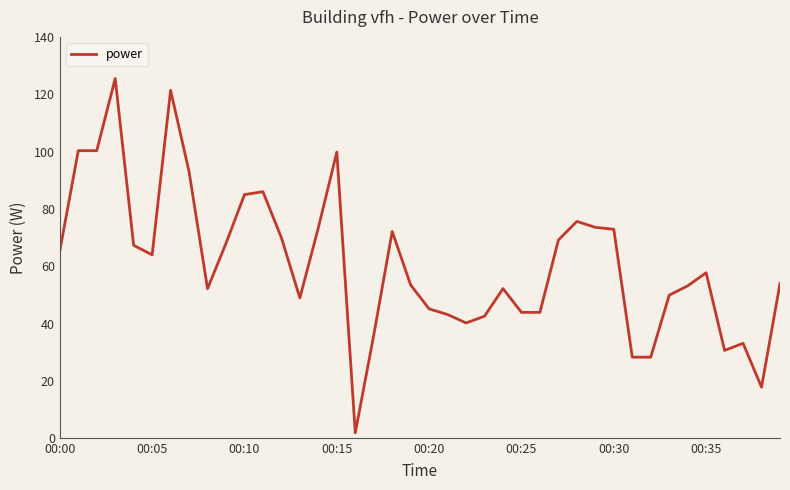

Which category has the lowest value across all series?

16